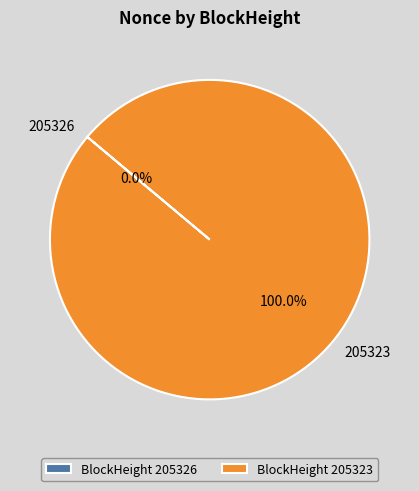

What is the change in value from 205326 to 205323?

+8